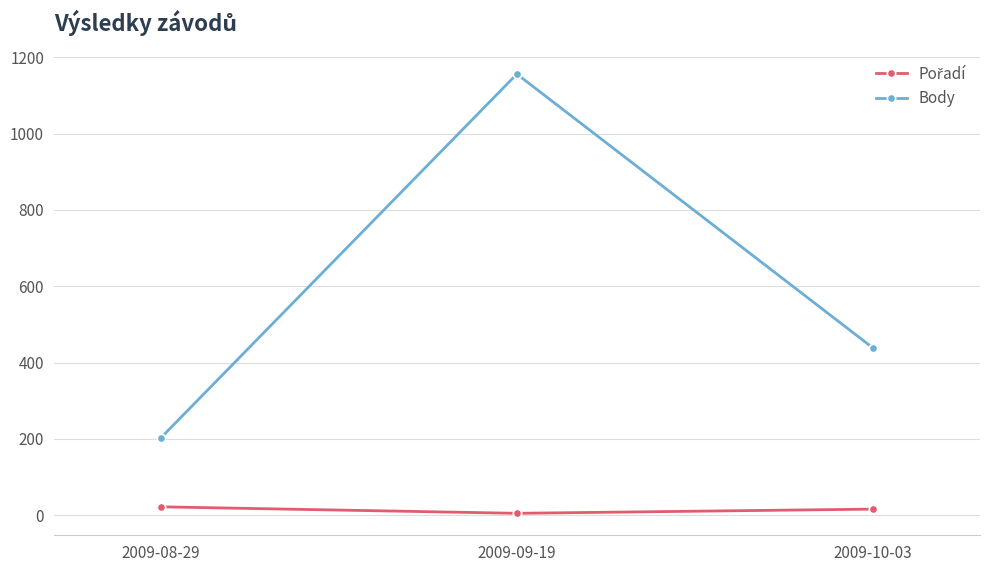

Count the Body values in the range 202 to 1156.

3